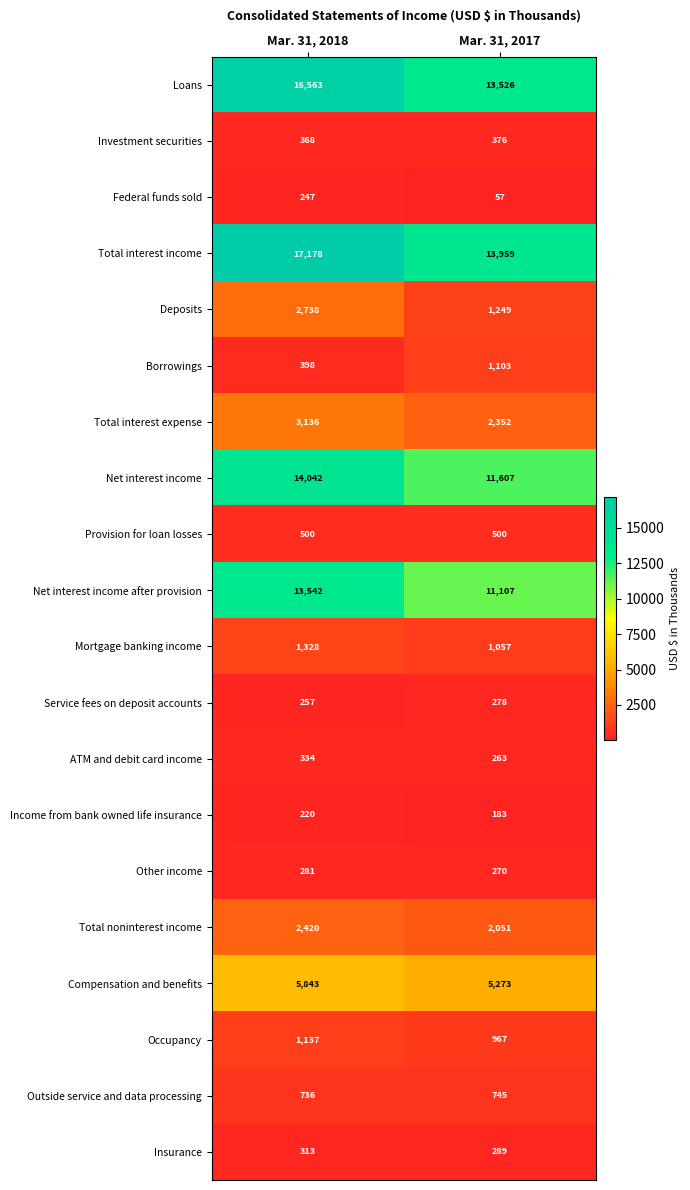

Which series has the largest total across all categories?

Total interest income